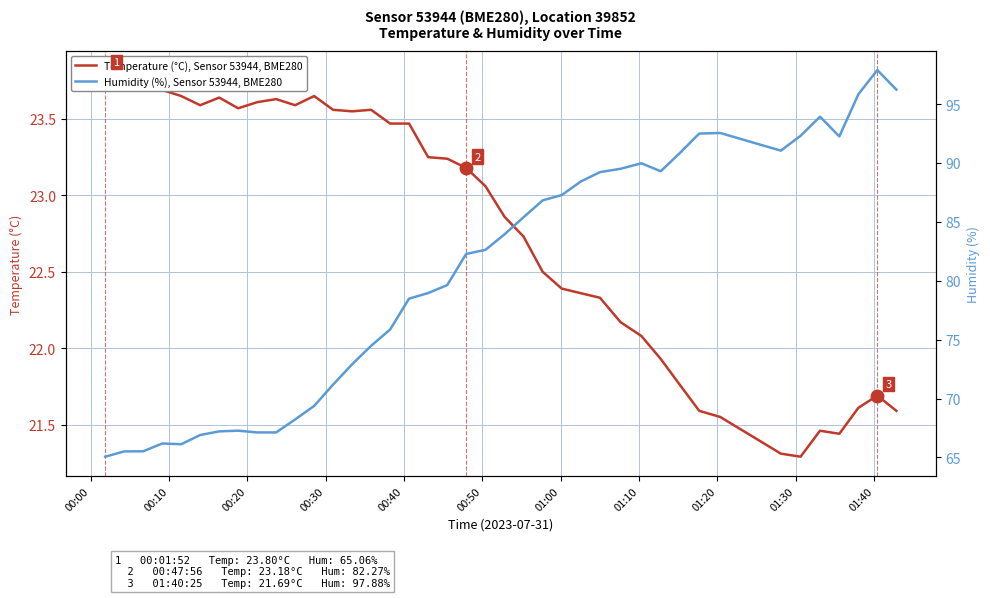

True or false: Humidity (%), Sensor 53944, BME280 and Temperature (°C), Sensor 53944, BME280 cross at least once.

False